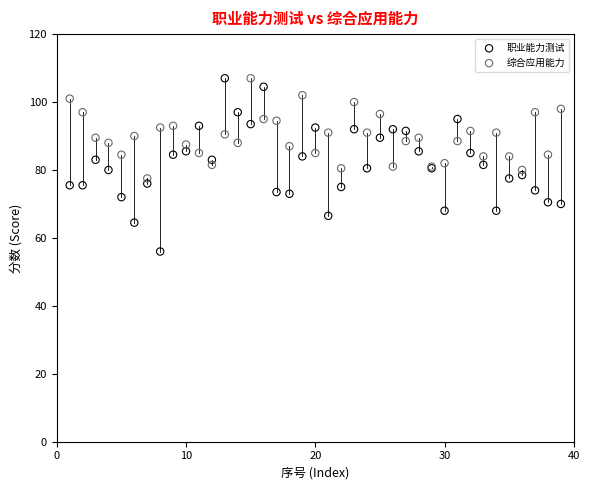

Which series has the largest Y range (max minus min)?

职业能力测试